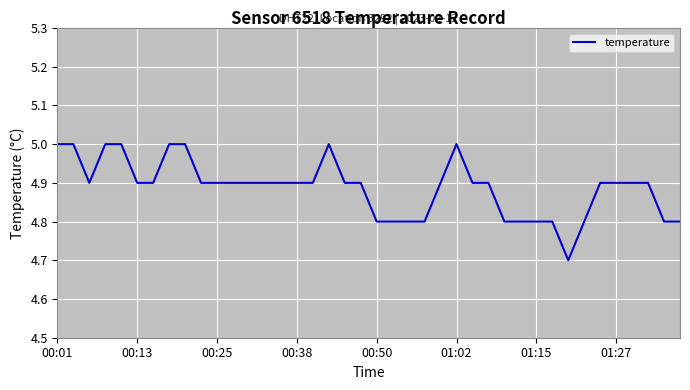

What is the maximum value shown in the chart?

5.0